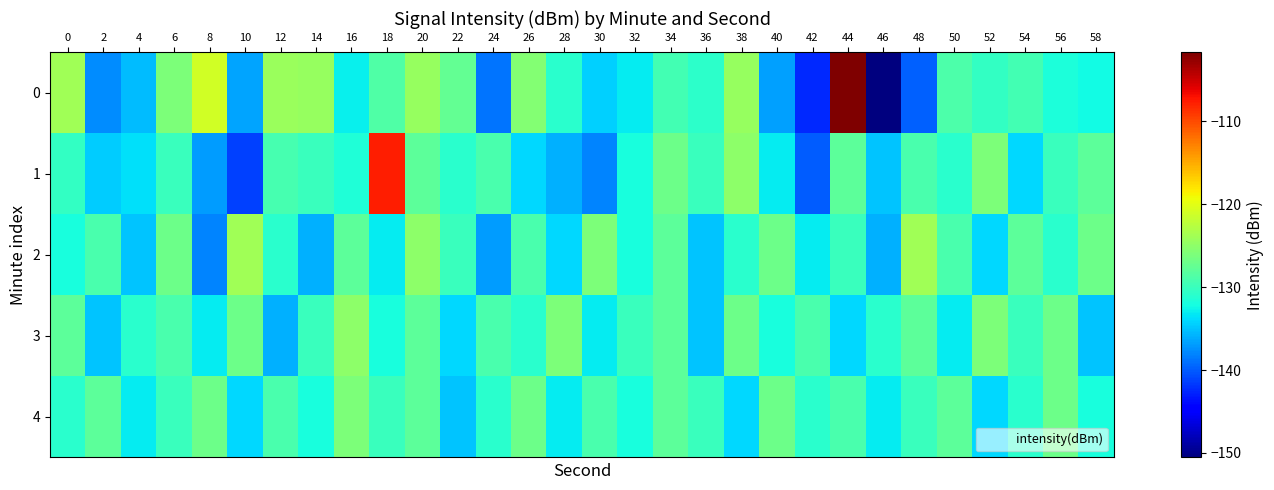

At which category does the chart reach its minimum across all series?

46